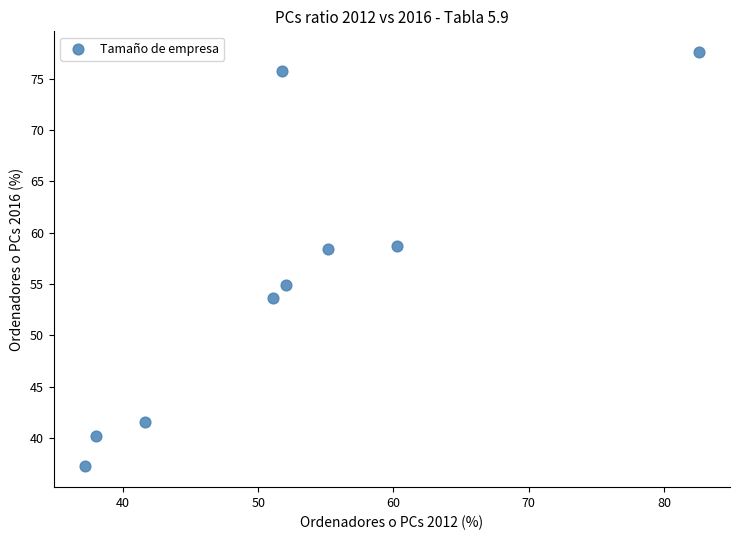

What is the range of X values (max minus min)?

45.4